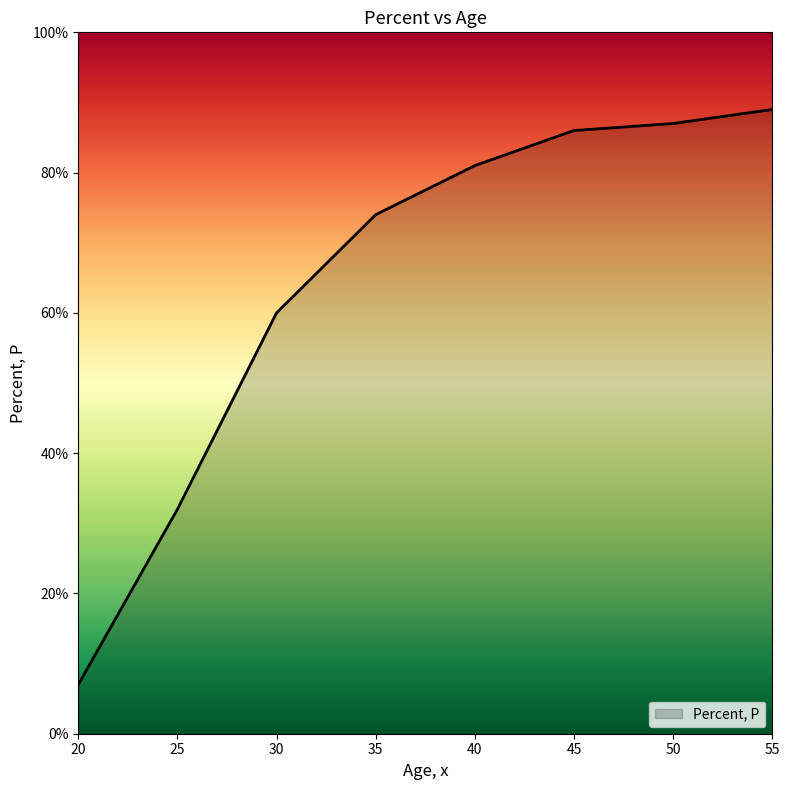

Read the value at 55.

89